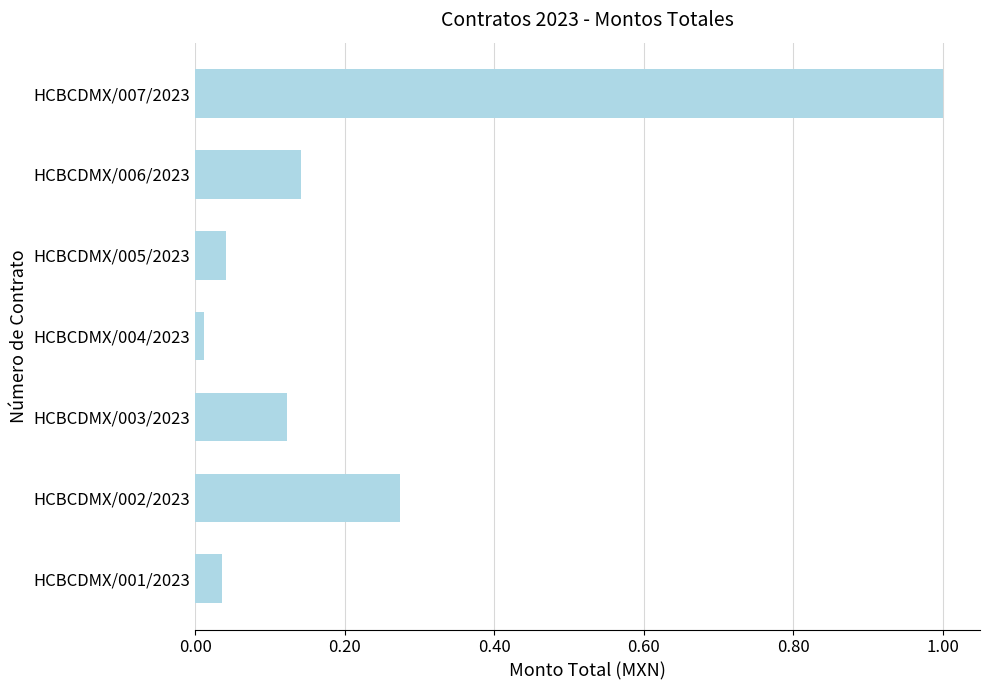

Is it true that the value at HCBCDMX/007/2023 is 1.0?

True